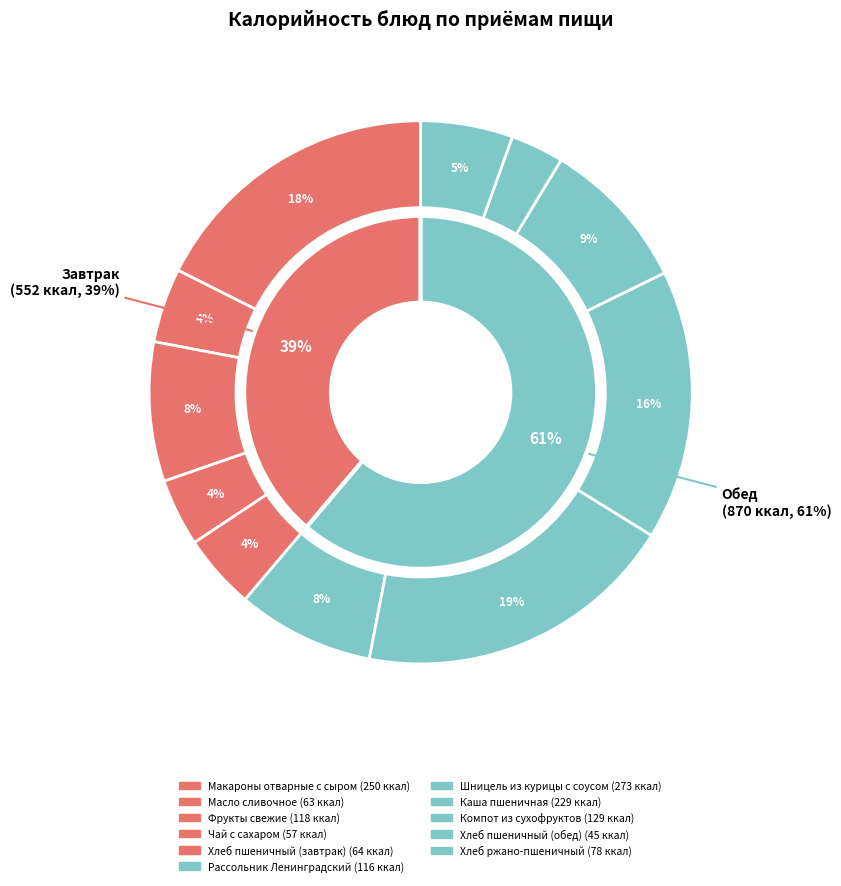

To the nearest percent, what portion does Рассольник Ленинградский represent?

8%